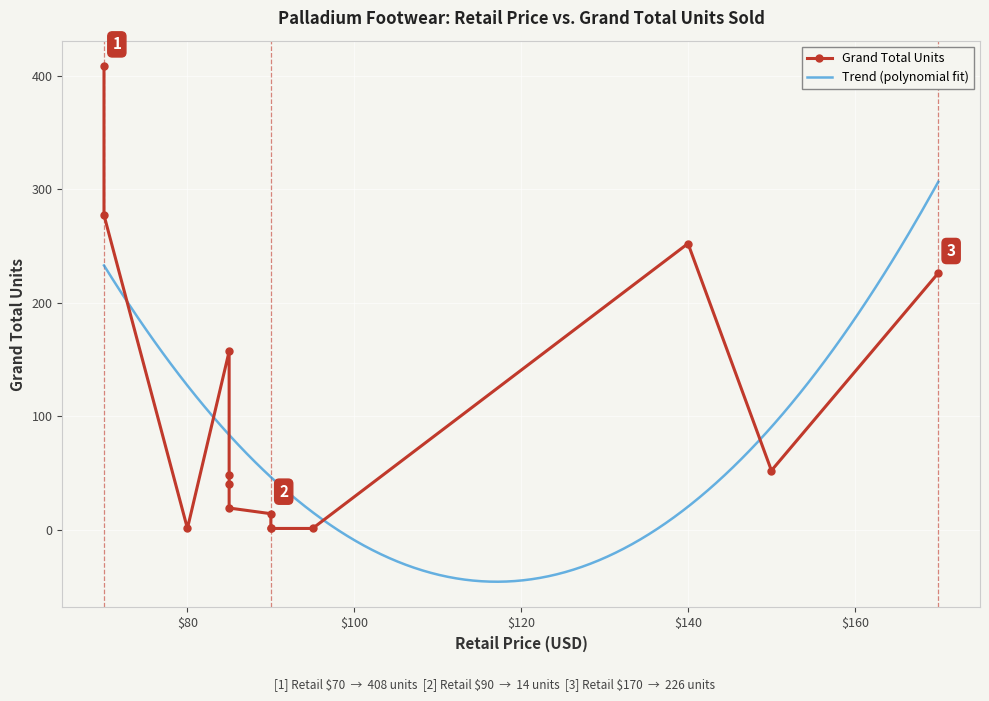

What is the maximum value for Trend (polynomial fit)?

306.4